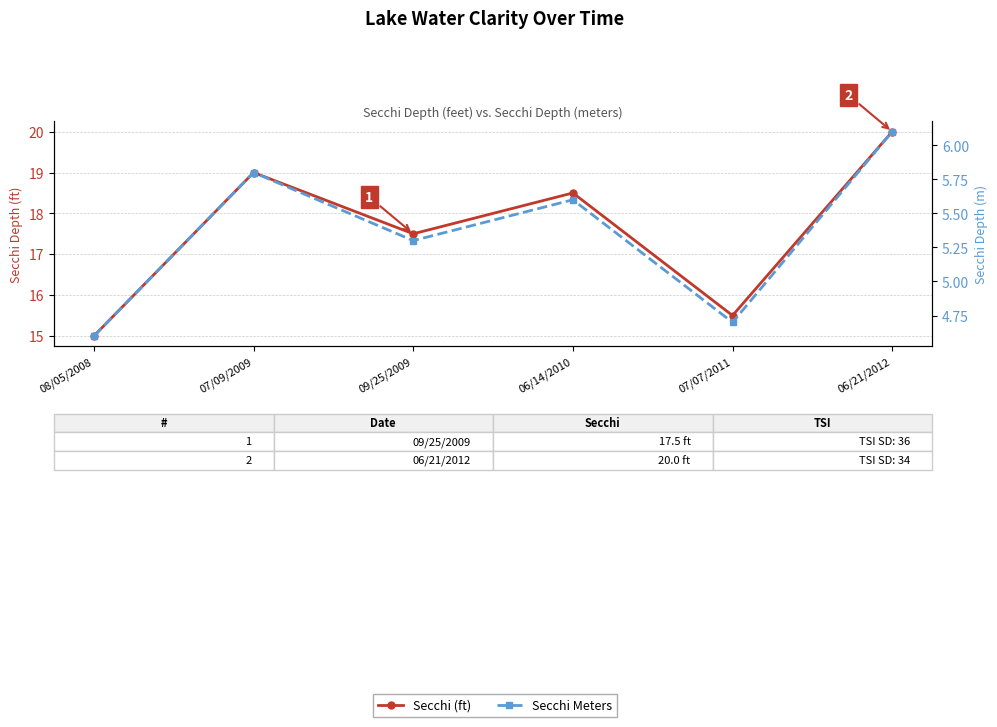

Reading left to right, extract all data points from this chart.

Secchi (ft): 15.0	19.0	17.5	18.5	15.5	20.0
Secchi Meters: 4.6	5.8	5.3	5.6	4.7	6.1